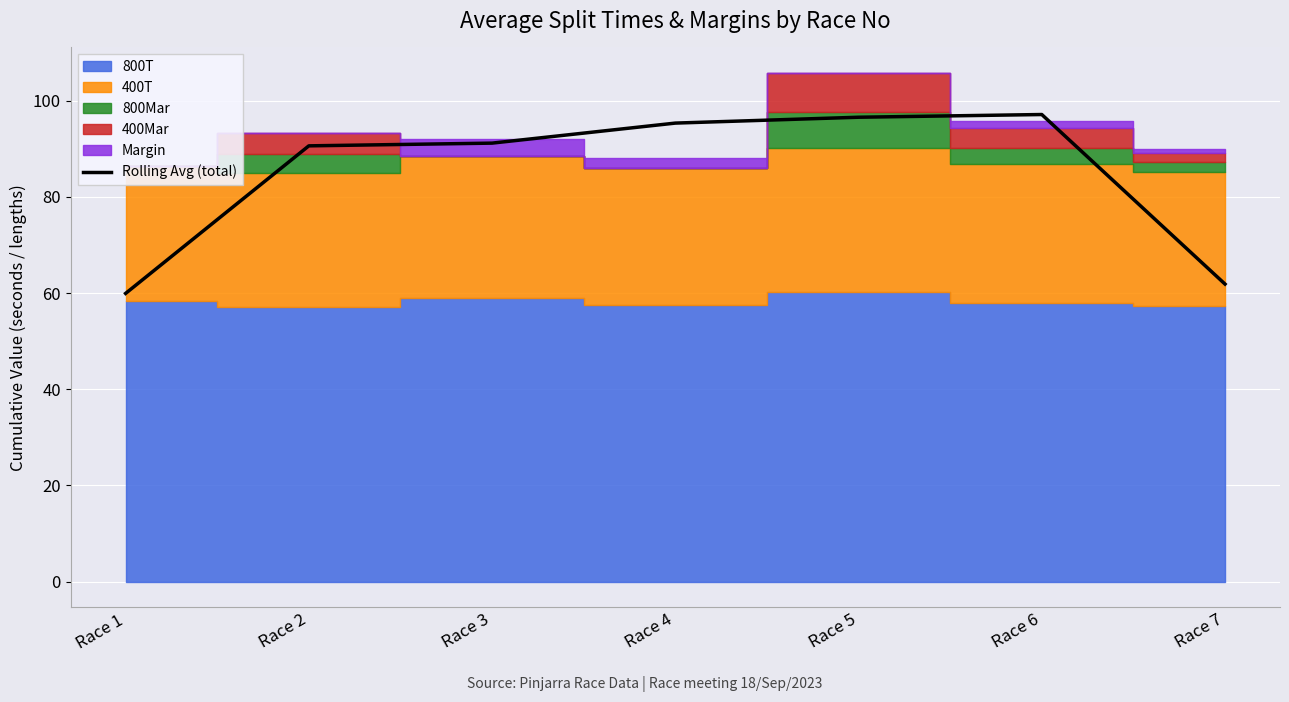

What is the smallest value displayed?

59.9